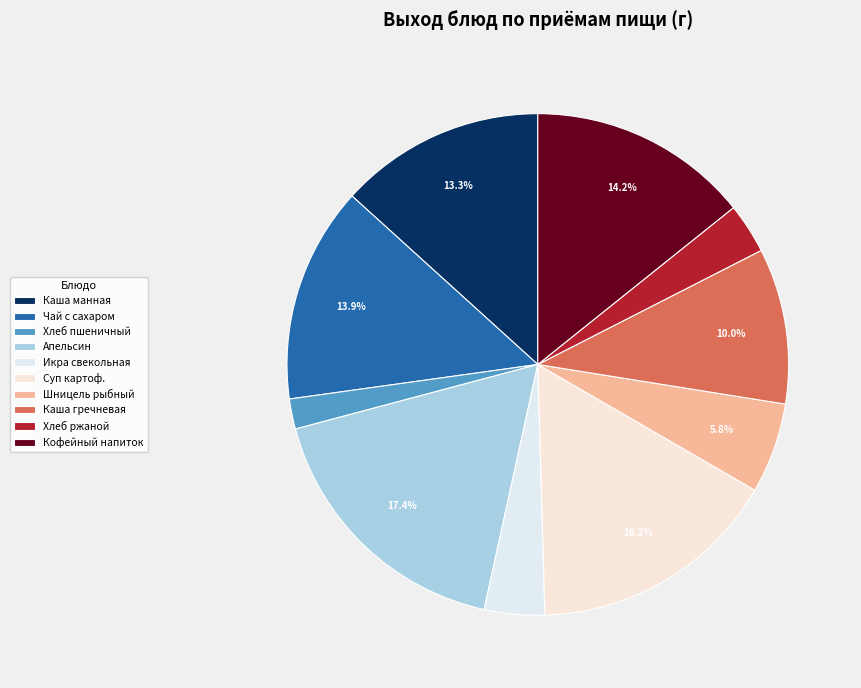

Rank the categories by value from highest to lowest.

Апельсин 1, Суп картоф.с горохом, Кофейный напиток 200/20, Чай с сахаром 200/15, Каша манн.мол.с м/сл 200/5, Каша гречневая с м/сл 150/5, Шницель рыбный, Икра свекольная, Хлеб ржаной, Хлеб пшеничный